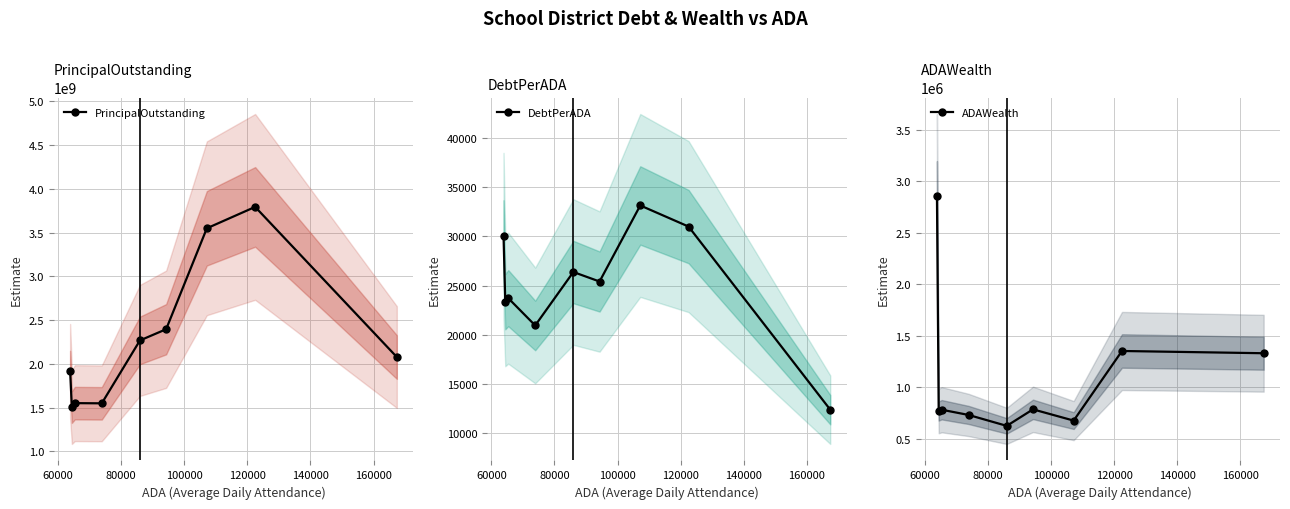

What is the lowest value of the PrincipalOutstanding series?

1504885000.0